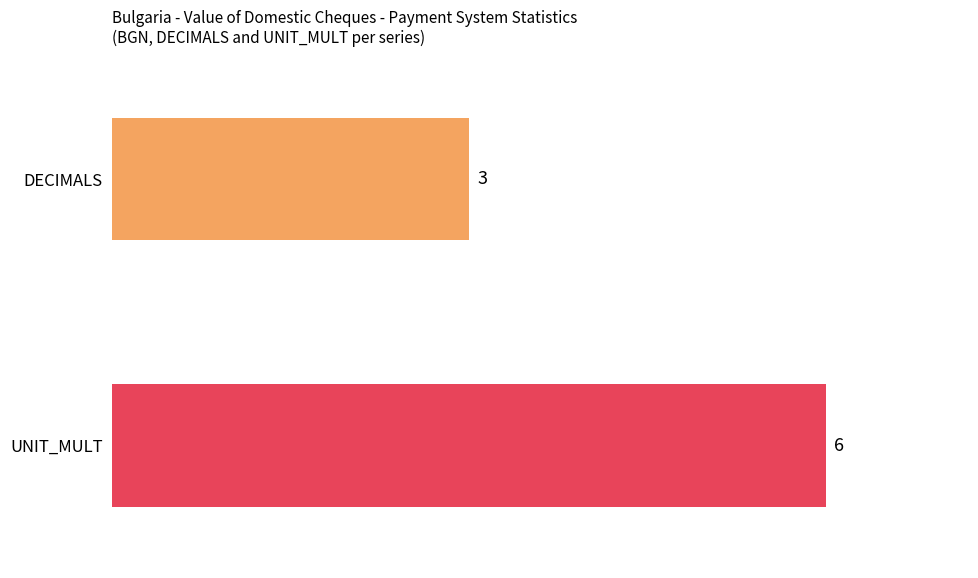

True or false: DECIMALS has a value of 3 at 2018.

True